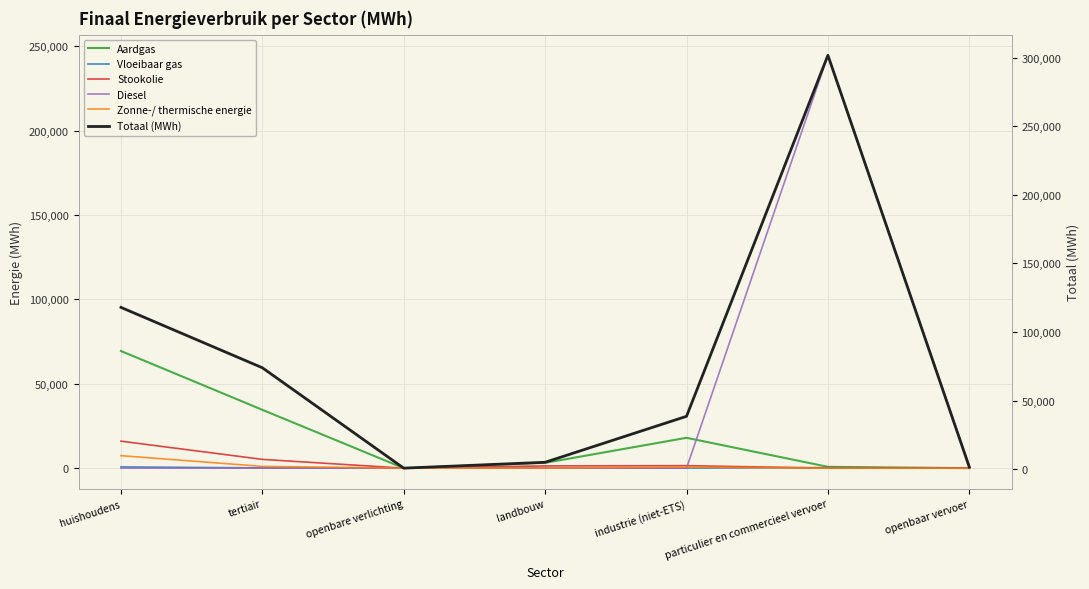

What is the label of the 7th point from the left?

openbaar vervoer